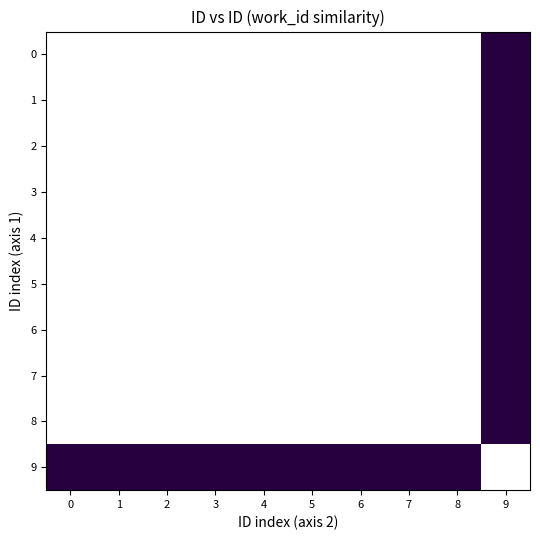

Between 9 and 4, which is larger?

9